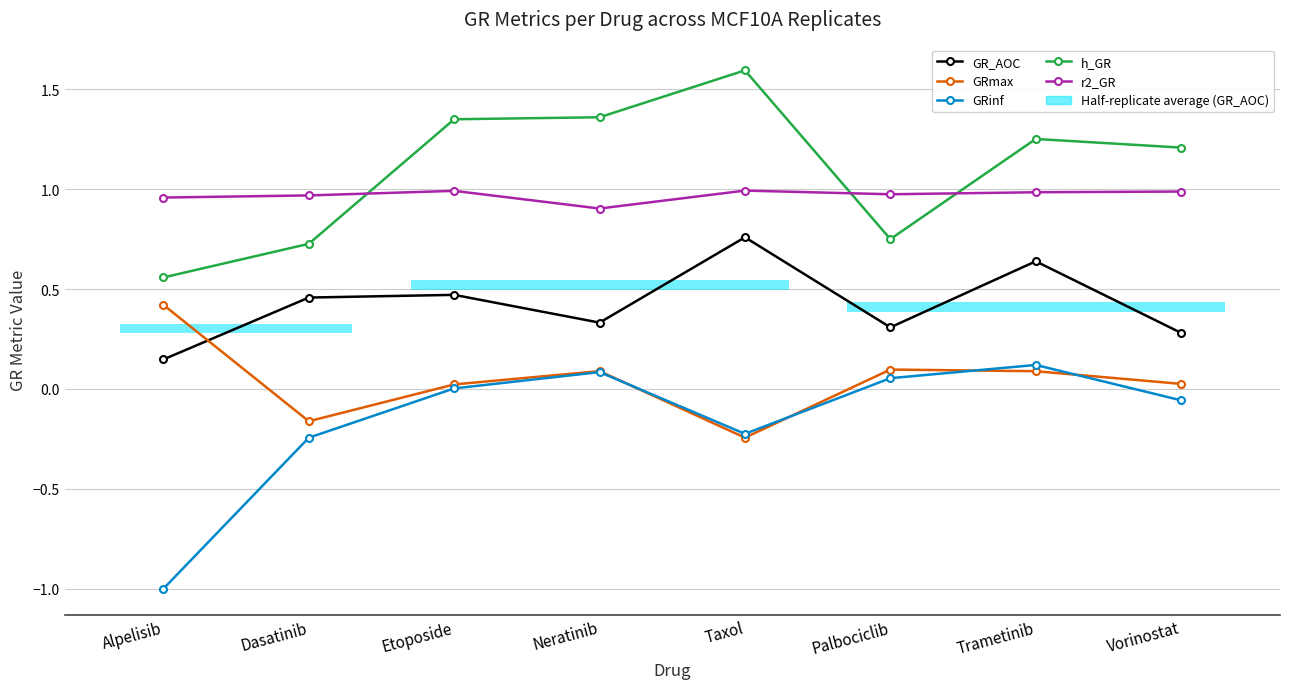

Reading left to right, extract all data points from this chart.

GR_AOC: 0.1	0.5	0.5	0.3	0.8	0.3	0.6	0.3
GRmax: 0.4	-0.2	0.0	0.1	-0.2	0.1	0.1	0.0
GRinf: -1.0	-0.2	0.0	0.1	-0.2	0.1	0.1	-0.1
h_GR: 0.6	0.7	1.3	1.4	1.6	0.7	1.3	1.2
r2_GR: 1.0	1.0	1.0	0.9	1.0	1.0	1.0	1.0